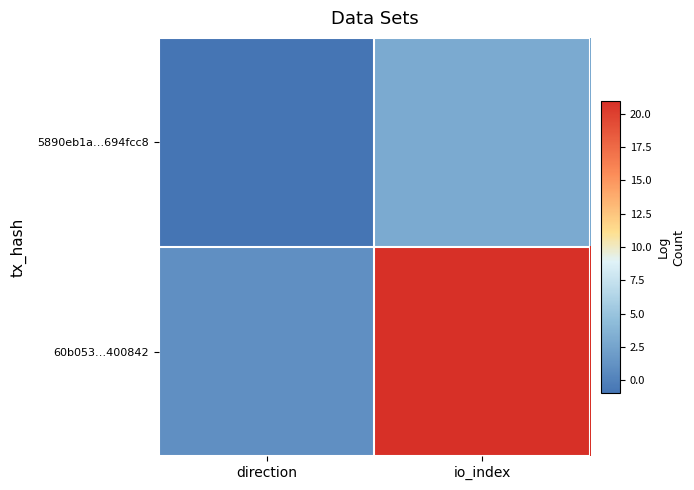

What is the total value across all series at io_index?

24